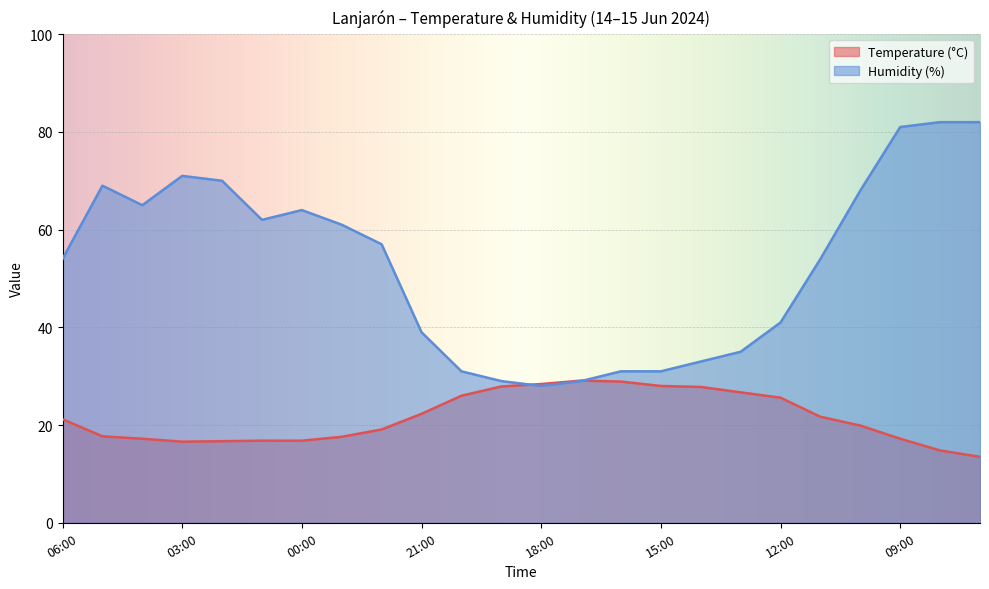

Which label corresponds to the smallest value in the chart?

07:00